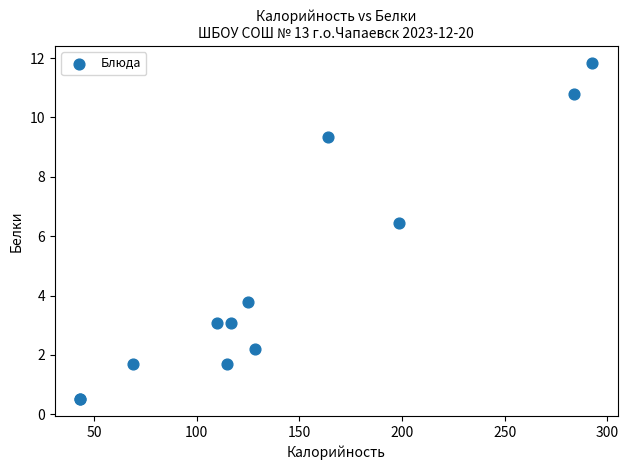

What Y value in the scatter plot is closest to 6?

6.4